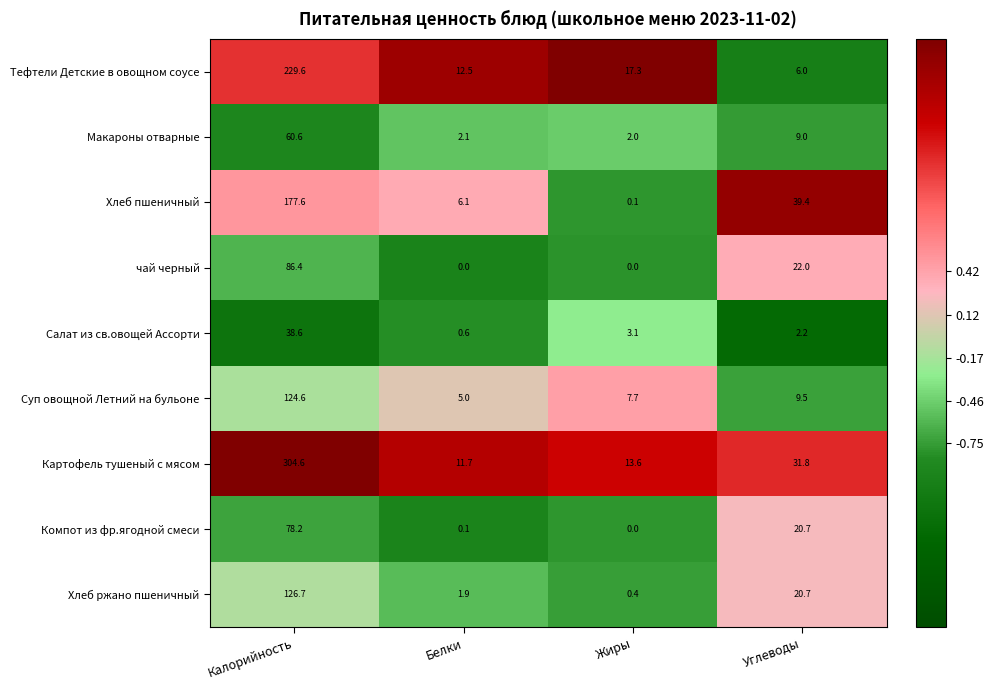

What is the difference between the maximum and minimum values in the Хлеб ржано пшеничный series?

126.3